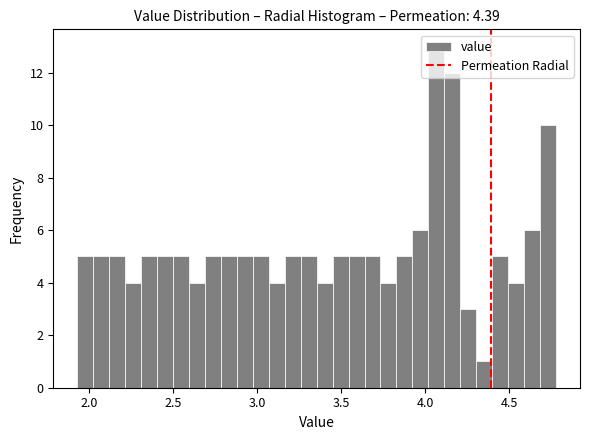

Around what value on the x-axis is the tallest bar? Give the approximate position of its centre, as read against the axis.

4.05